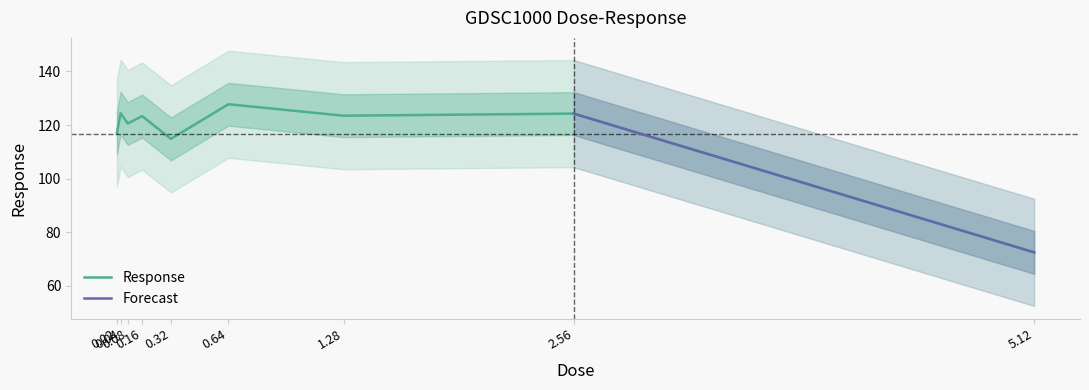

Rank the categories by value from highest to lowest.

0.64, 0.04, 2.56, 1.28, 0.16, 0.08, 0.02, 0.32, 5.12